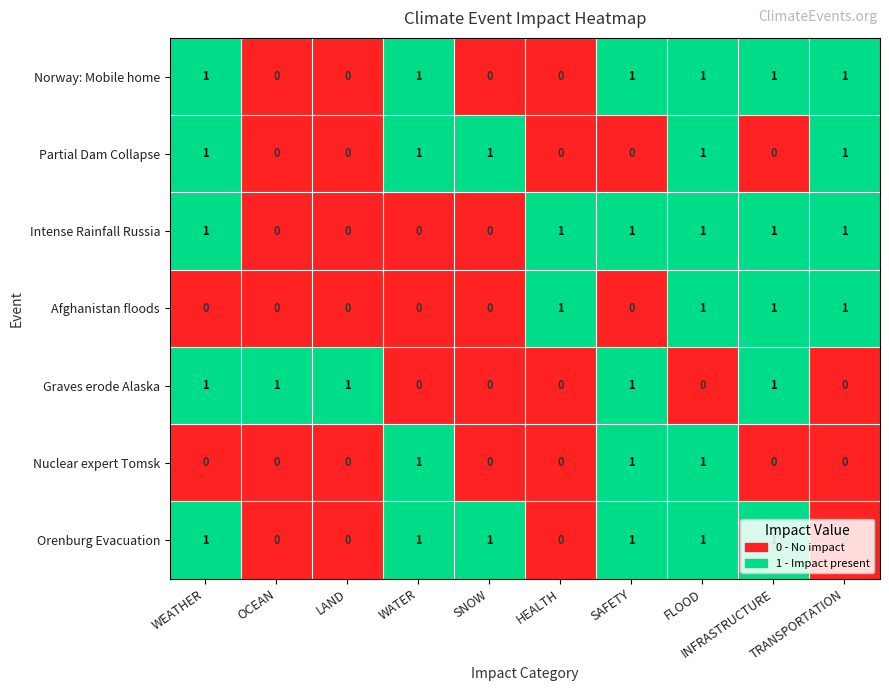

At which category is the sum across all series the highest?

FLOOD